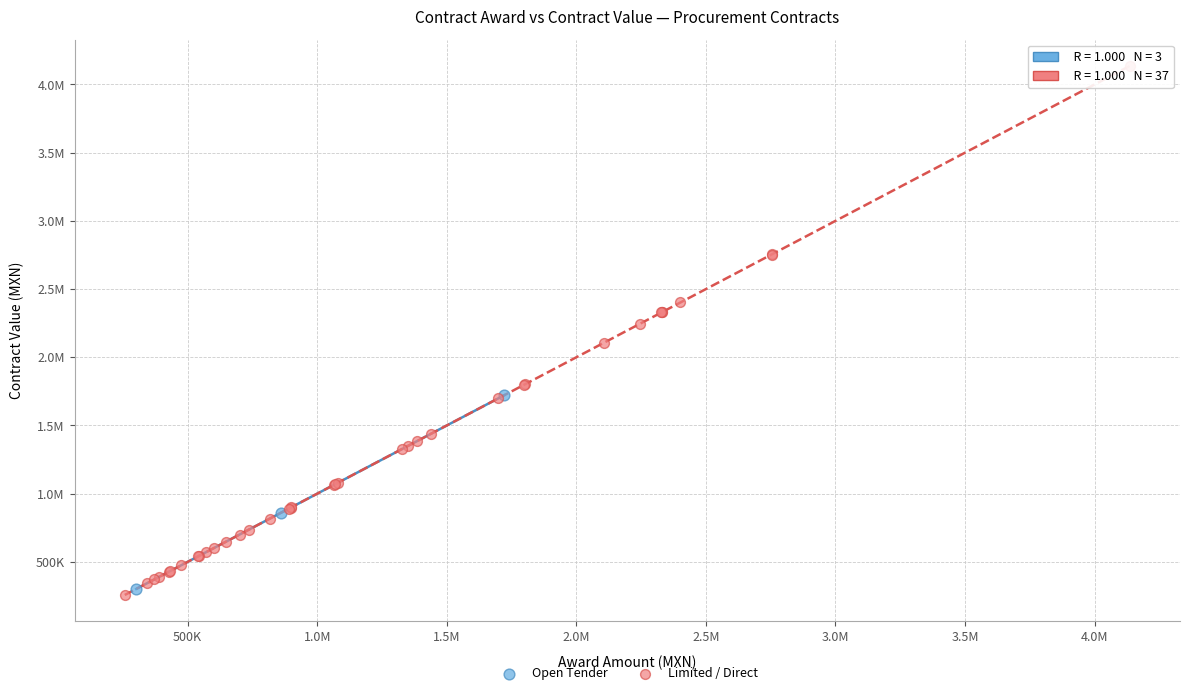

What are all the series names shown in the legend?

Open Tender, Limited / Direct